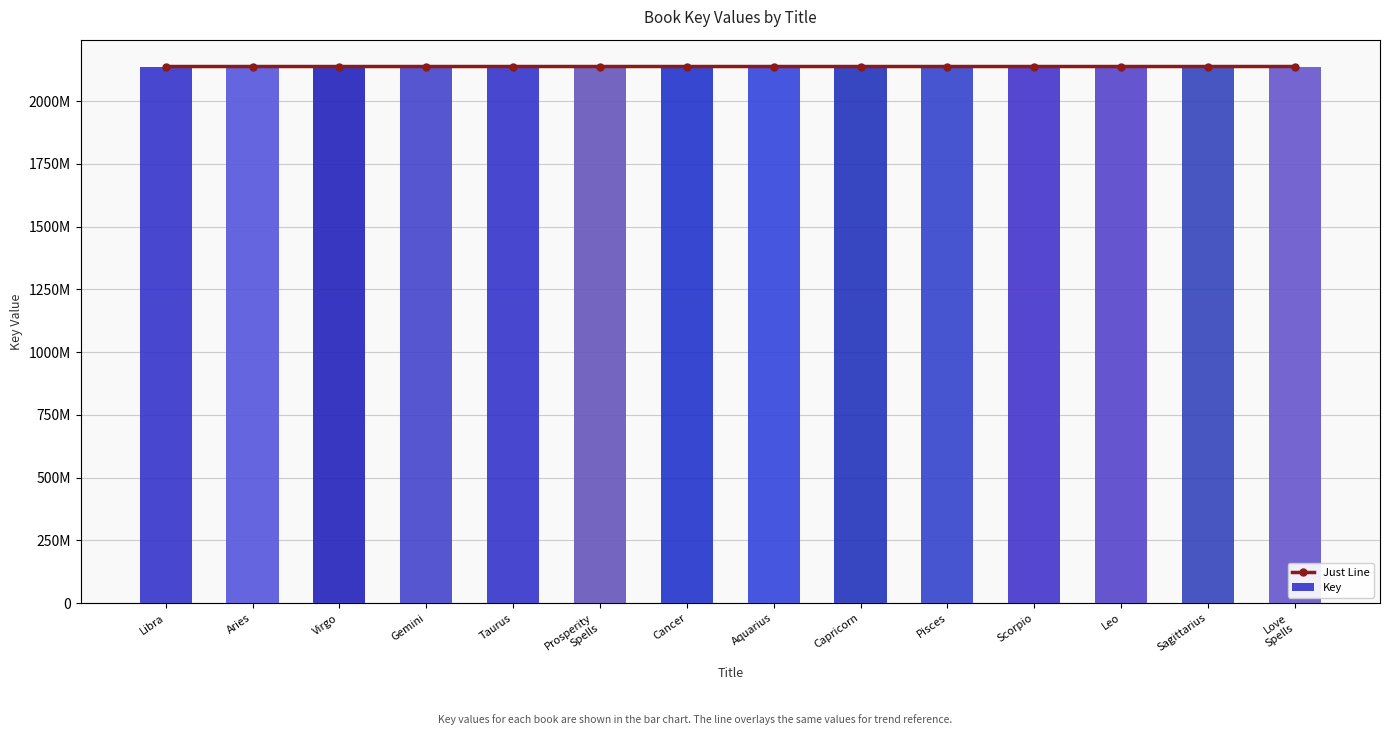

At how many categories does at least one series exceed 2137684463?

2